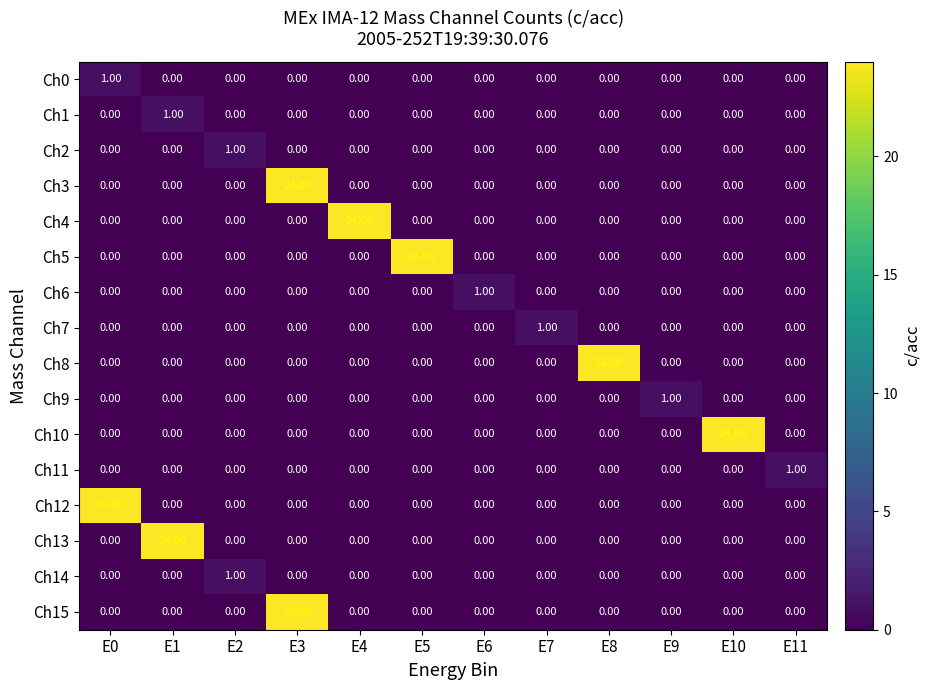

What is the total value across all series at E9?

1